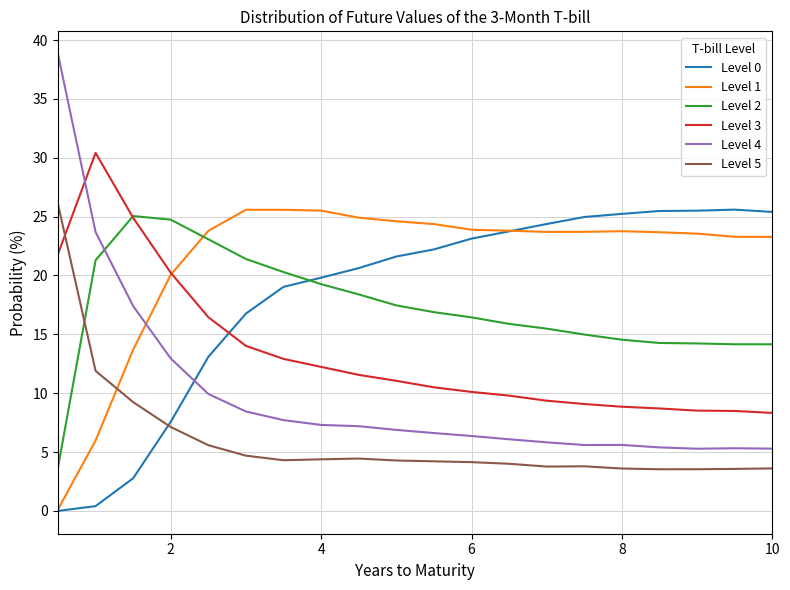

True or false: Level 5 and Level 4 intersect in this chart.

False